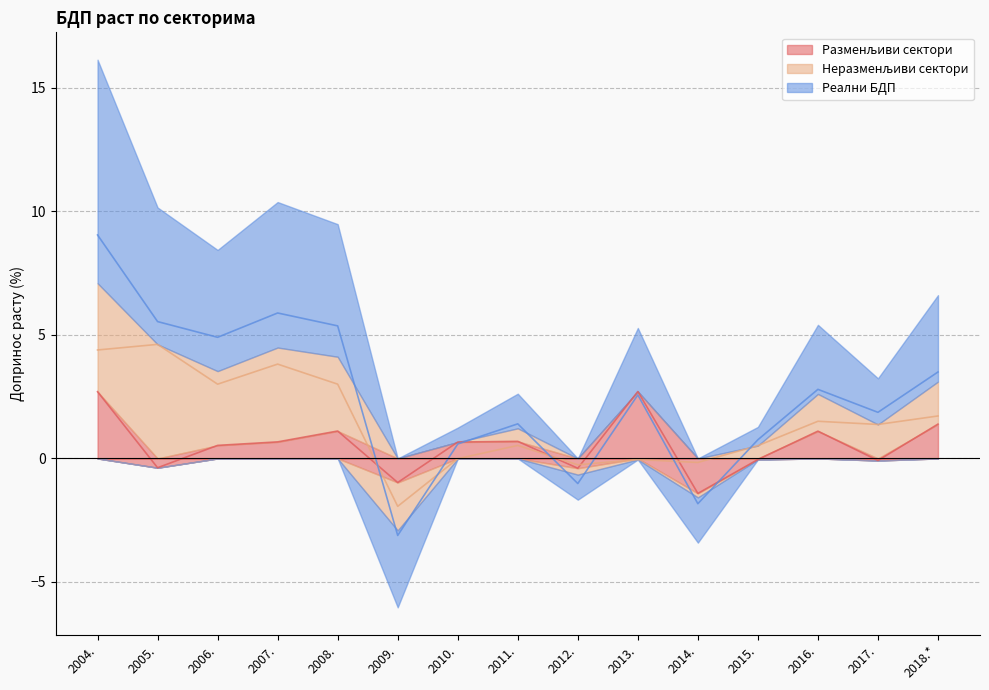

What are all the series names shown in the legend?

Разменљиви сектори, Неразменљиви сектори, Реални БДП